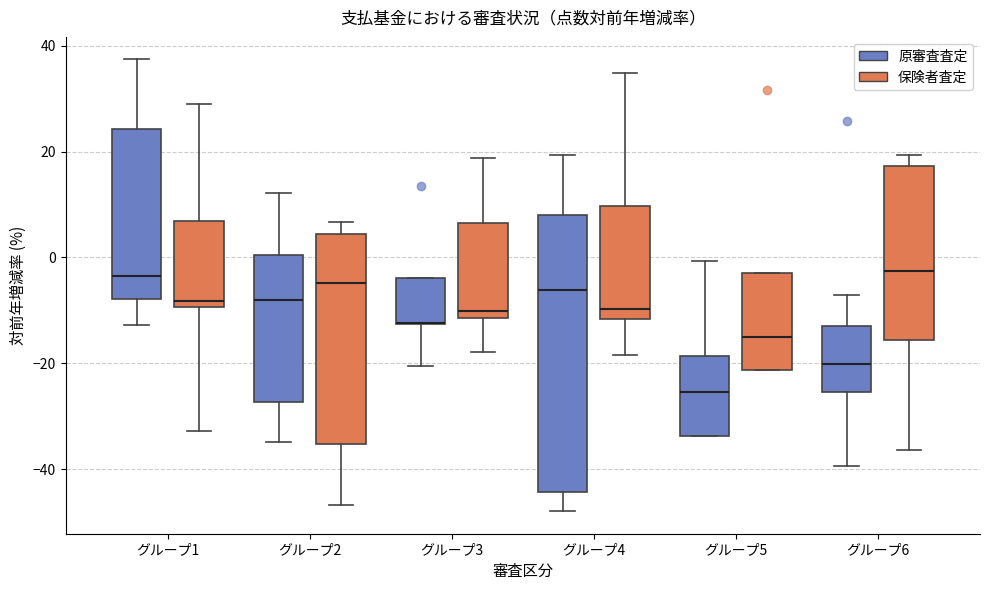

Reading left to right, transcribe this box plot: for each box, give where its median line is, the range the box spans, and where its two whiskers end, as read against the y-axis. The values are not printed on the chart, so give them approximately, as read against the axis.

グループ1 (原審査査定): median -4, box -8 to 24, whiskers -12 to 38
グループ1 (保険者査定): median -8, box -10 to 6, whiskers -32 to 30
グループ2 (原審査査定): median -8, box -28 to 0, whiskers -34 to 12
グループ2 (保険者査定): median -4, box -36 to 4, whiskers -46 to 6
グループ3 (原審査査定): median -12 (drawn on the box's lower edge), box -12 to -4, whiskers -20 to -4
グループ3 (保険者査定): median -10, box -12 to 6, whiskers -18 to 18
グループ4 (原審査査定): median -6, box -44 to 8, whiskers -48 to 20
グループ4 (保険者査定): median -10, box -12 to 10, whiskers -18 to 34
グループ5 (原審査査定): median -26, box -34 to -18, whiskers -34 to 0
グループ5 (保険者査定): median -16, box -22 to -2, whiskers -22 to -2
グループ6 (原審査査定): median -20, box -26 to -12, whiskers -40 to -8
グループ6 (保険者査定): median -2, box -16 to 18, whiskers -36 to 20